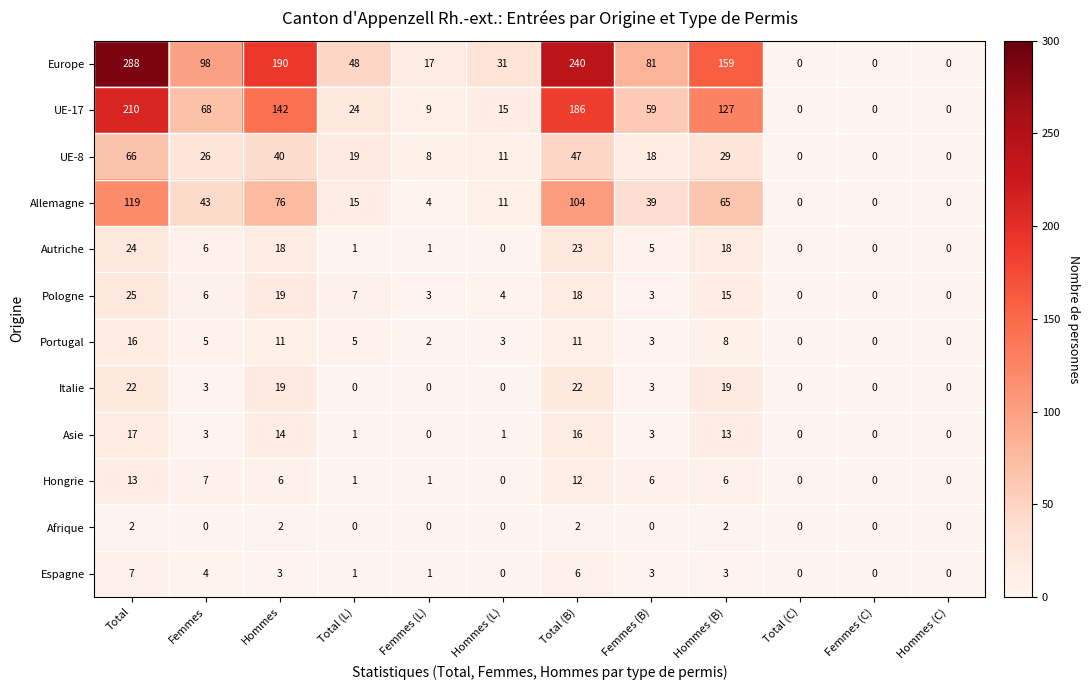

At which category is the sum across all series the highest?

Total